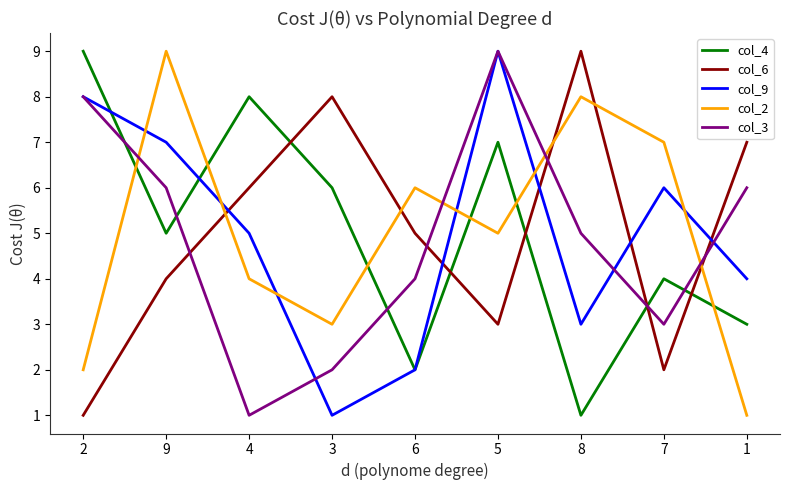

Which series changed the most between 9 and 5?

col_2